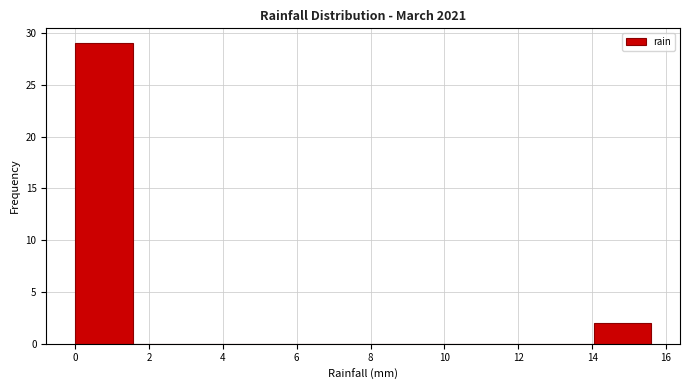

Reading left to right, transcribe this chart: for each bar, give the range it covers on the x-axis and its height. Neither the bar edges nor the heights are printed on the chart, so give them approximately, as read against the axes.

0.00 to 1.56: 29
1.56 to 3.12: 0
3.12 to 4.68: 0
4.68 to 6.24: 0
6.24 to 7.80: 0
7.80 to 9.36: 0
9.36 to 10.92: 0
10.92 to 12.48: 0
12.48 to 14.04: 0
14.04 to 15.60: 2